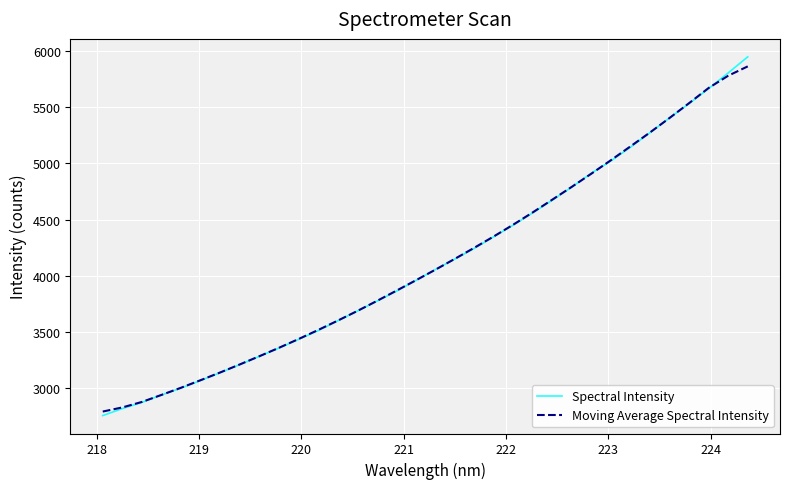

What is the greatest value displayed?

5946.8